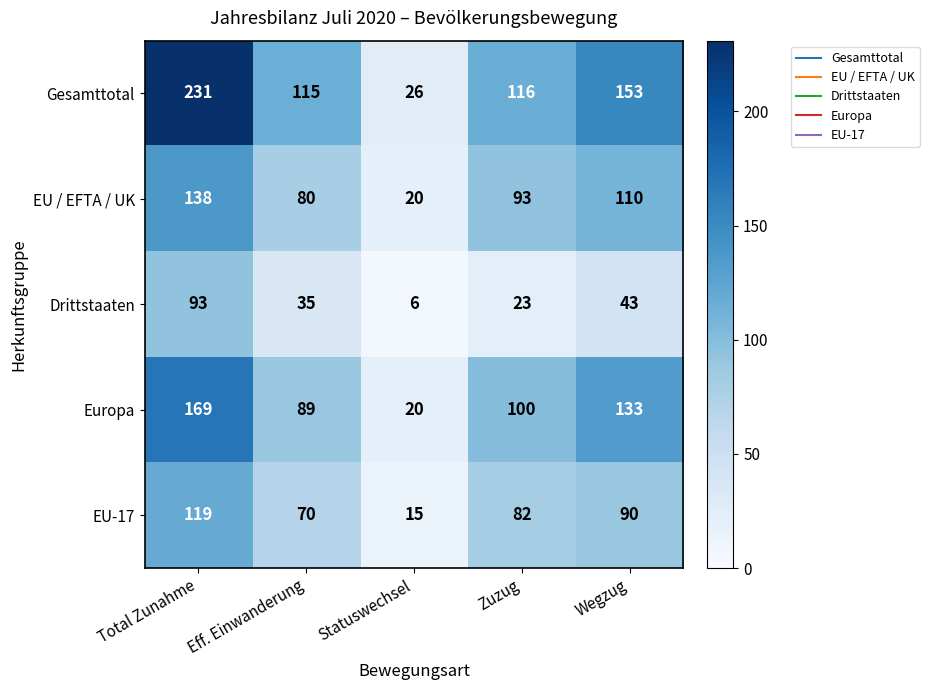

What is the sum of all EU-17 values?

376